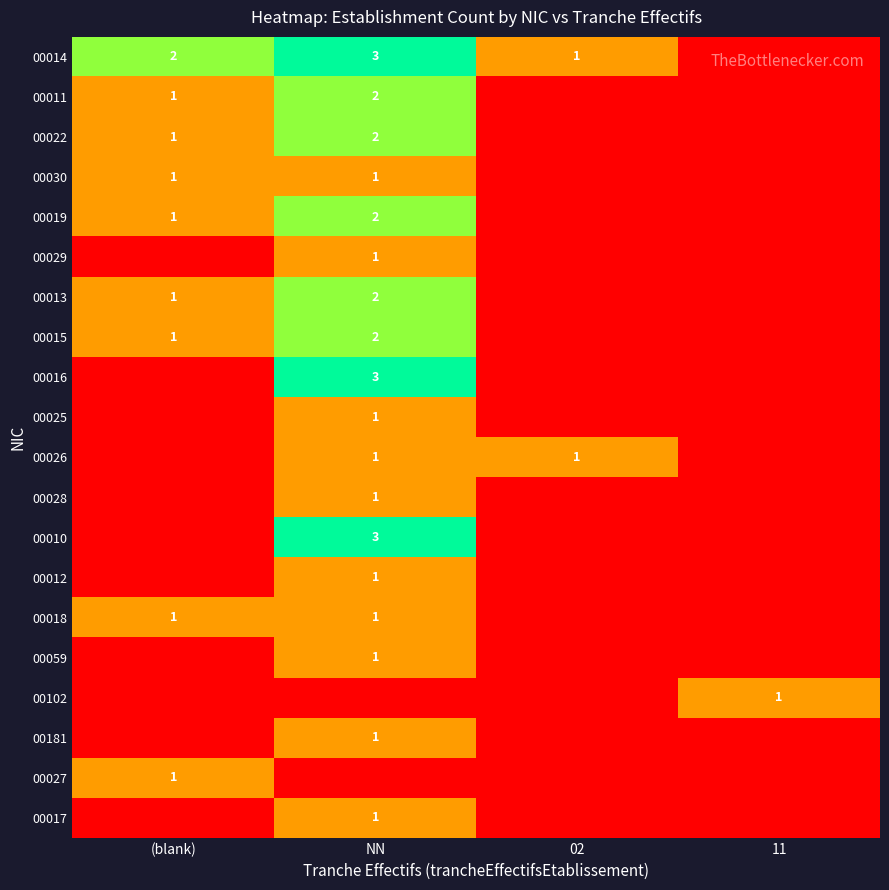

The 00059 series shows 1 at NN. True or false?

True